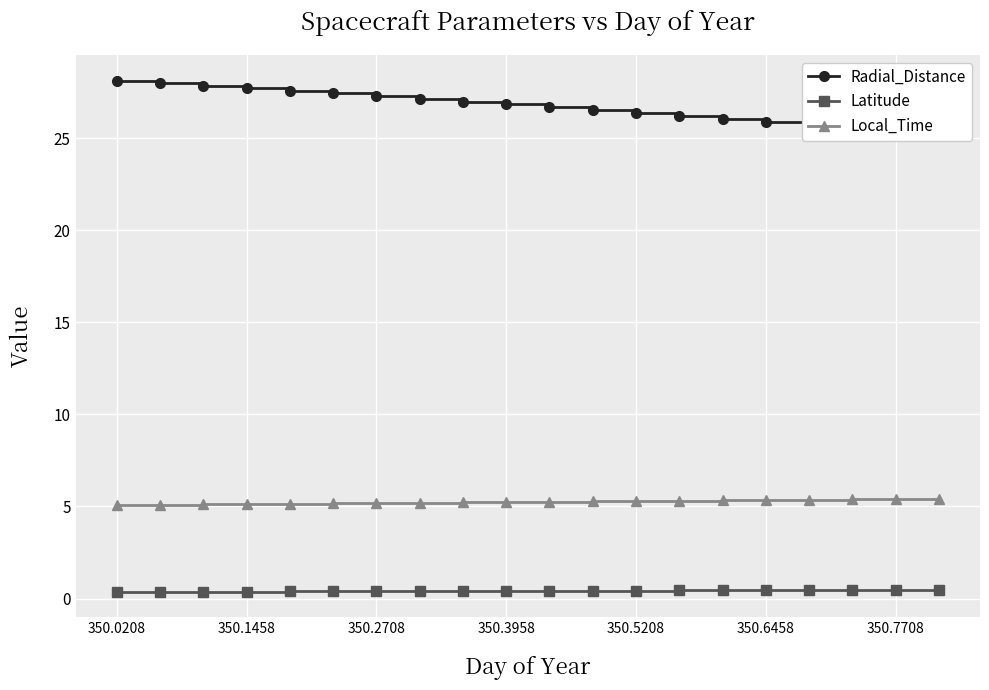

At how many categories does at least one series exceed 13?

20